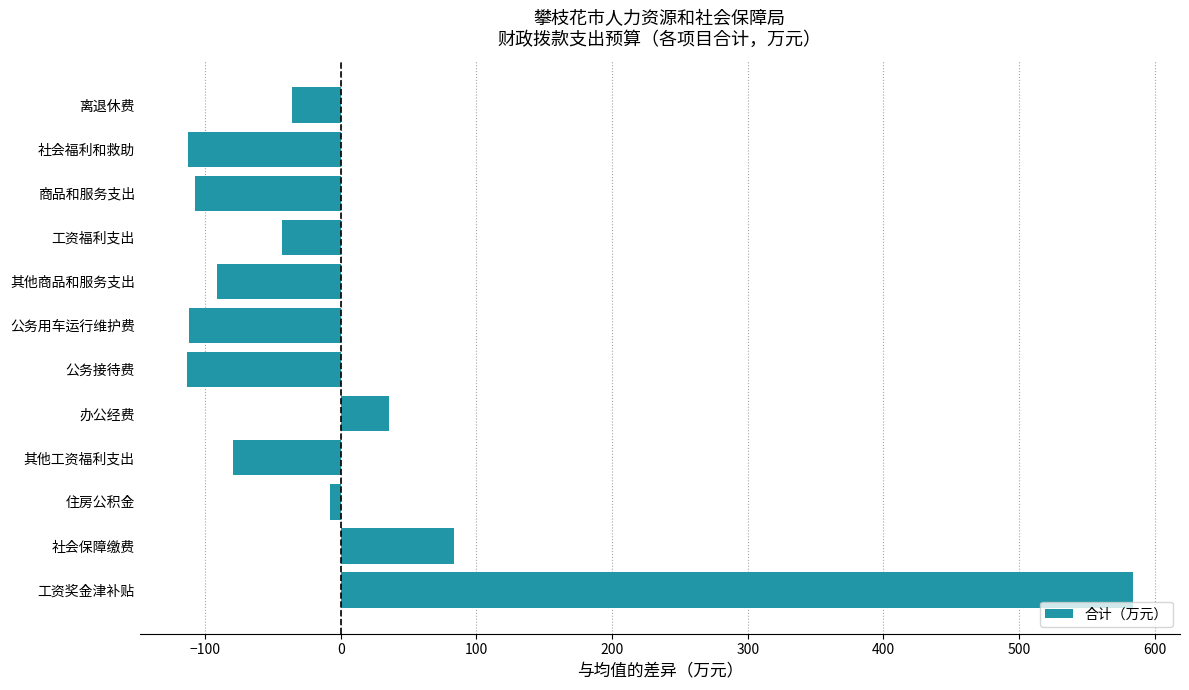

What is the approximate value at 工资奖金津补贴?

583.8